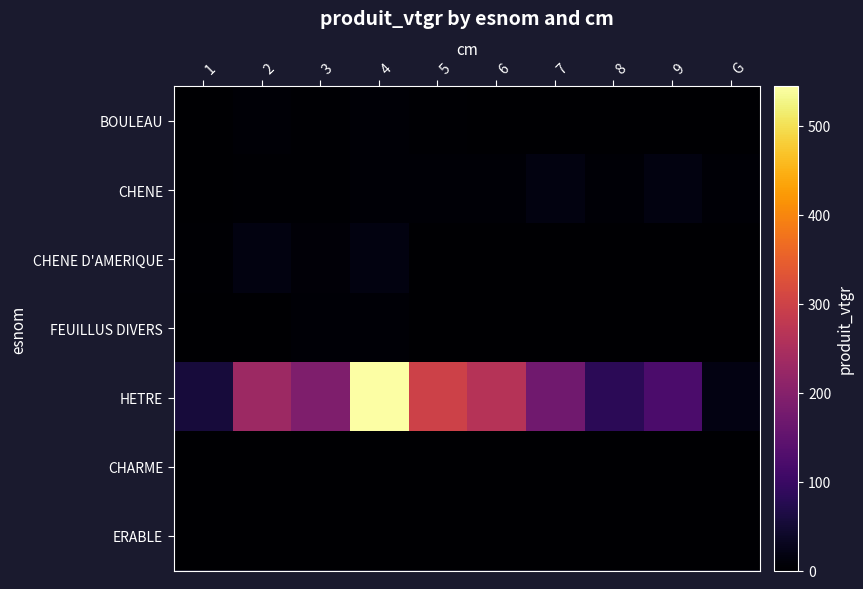

Reading left to right, list all the values displayed in this chart.

BOULEAU: 1=1.5	2=6.0	3=3.2	4=4.4	5=3.1	6=0.9	7=0.0	8=0.0	9=0.0	G=0.0
CHENE: 1=0.0	2=2.6	3=2.3	4=6.3	5=4.7	6=5.3	7=15.8	8=5.2	9=15.3	G=4.7
CHENE D'AMERIQUE: 1=3.5	2=15.7	3=8.4	4=15.2	5=0.0	6=1.0	7=0.0	8=0.0	9=0.0	G=0.0
FEUILLUS DIVERS: 1=0.0	2=1.5	3=5.0	4=6.0	5=1.1	6=0.0	7=0.0	8=0.0	9=0.0	G=0.0
HETRE: 1=56.6	2=230.5	3=189.6	4=544.4	5=298.5	6=264.1	7=170.2	8=80.9	9=121.4	G=19.0
CHARME: 1=0.0	2=0.0	3=0.4	4=1.1	5=0.0	6=0.0	7=0.0	8=0.0	9=0.0	G=0.0
ERABLE: 1=0.0	2=0.0	3=0.2	4=0.2	5=0.0	6=0.0	7=0.0	8=0.0	9=0.0	G=0.0